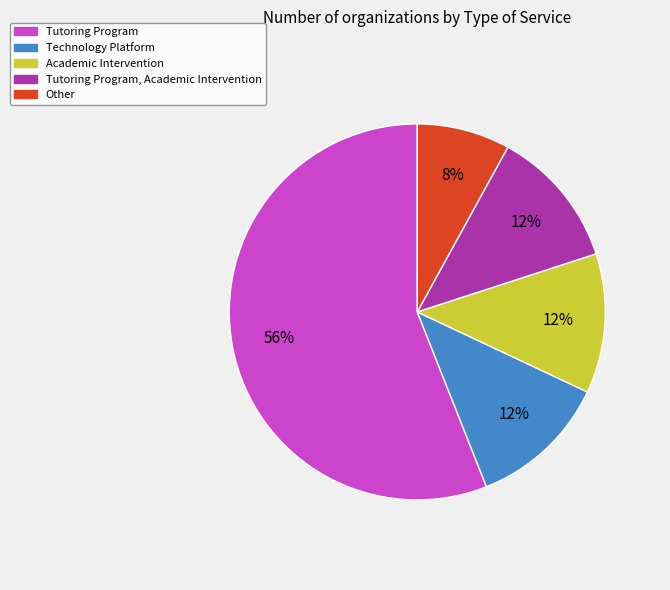

What is the ratio of the value at Tutoring Program, Academic Intervention to the value at Technology Platform?

1.0